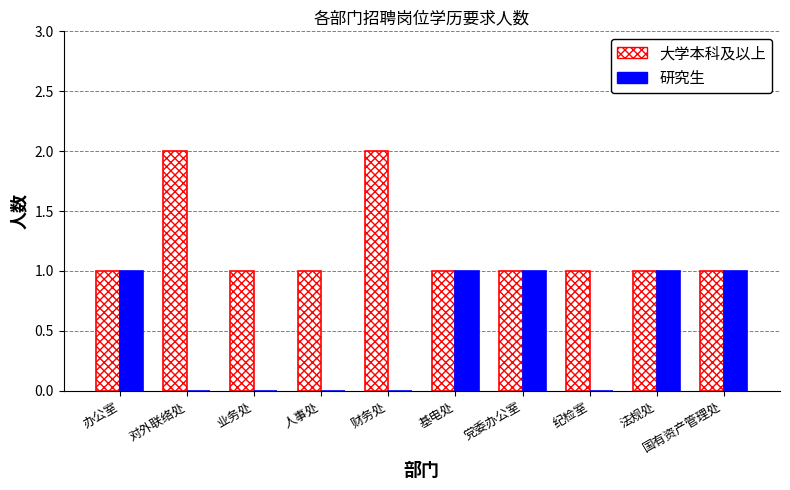

True or false: 大学本科及以上 has a value of 2 at 财务处.

True